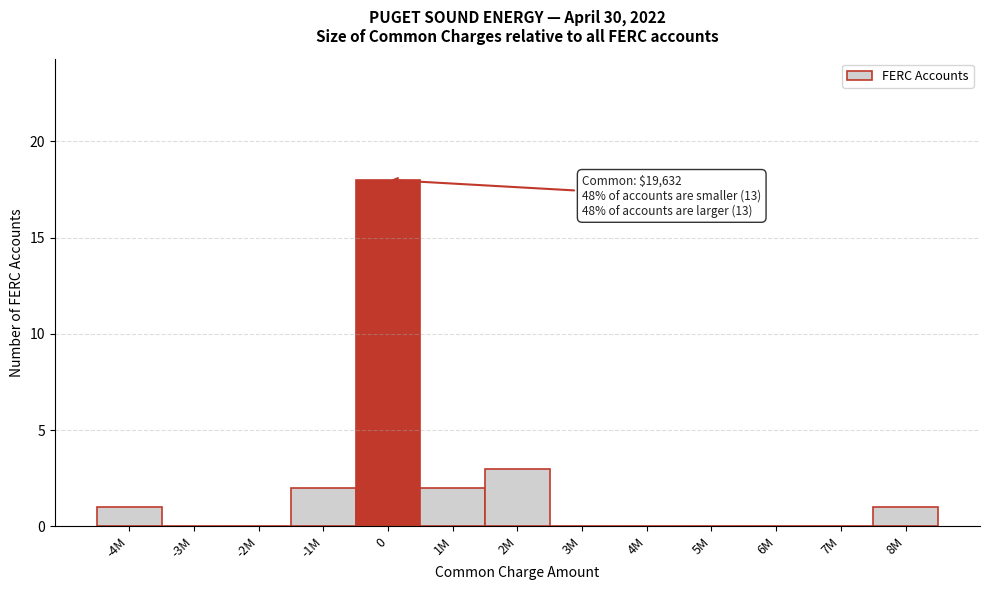

Reading left to right, list all the values displayed in this chart.

-4M=1	-3M=0	-2M=0	-1M=2	0=18	1M=2	2M=3	3M=0	4M=0	5M=0	6M=0	7M=0	8M=1